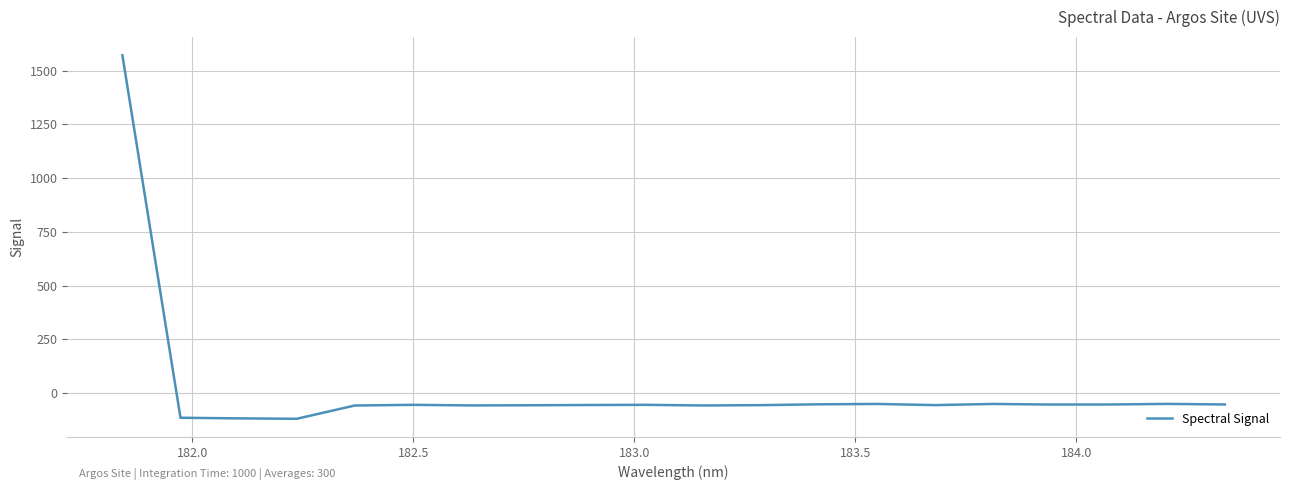

What is the smallest value displayed?

-118.6